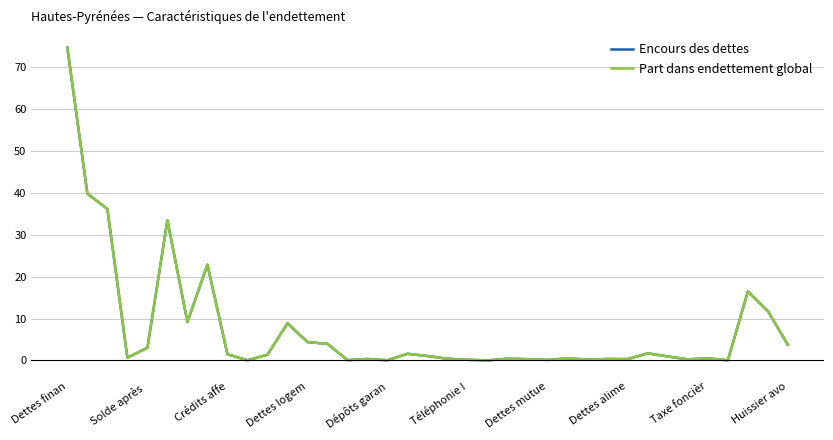

What is the maximum value for Encours des dettes?

74.7